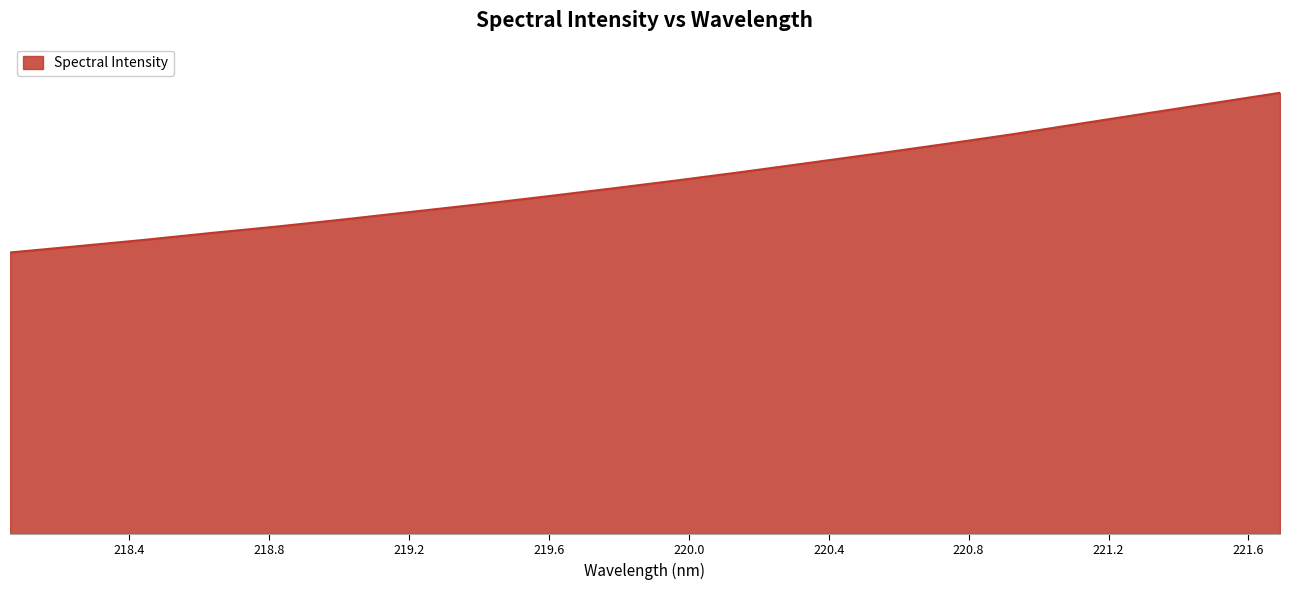

Does the chart have visible grid lines?

No